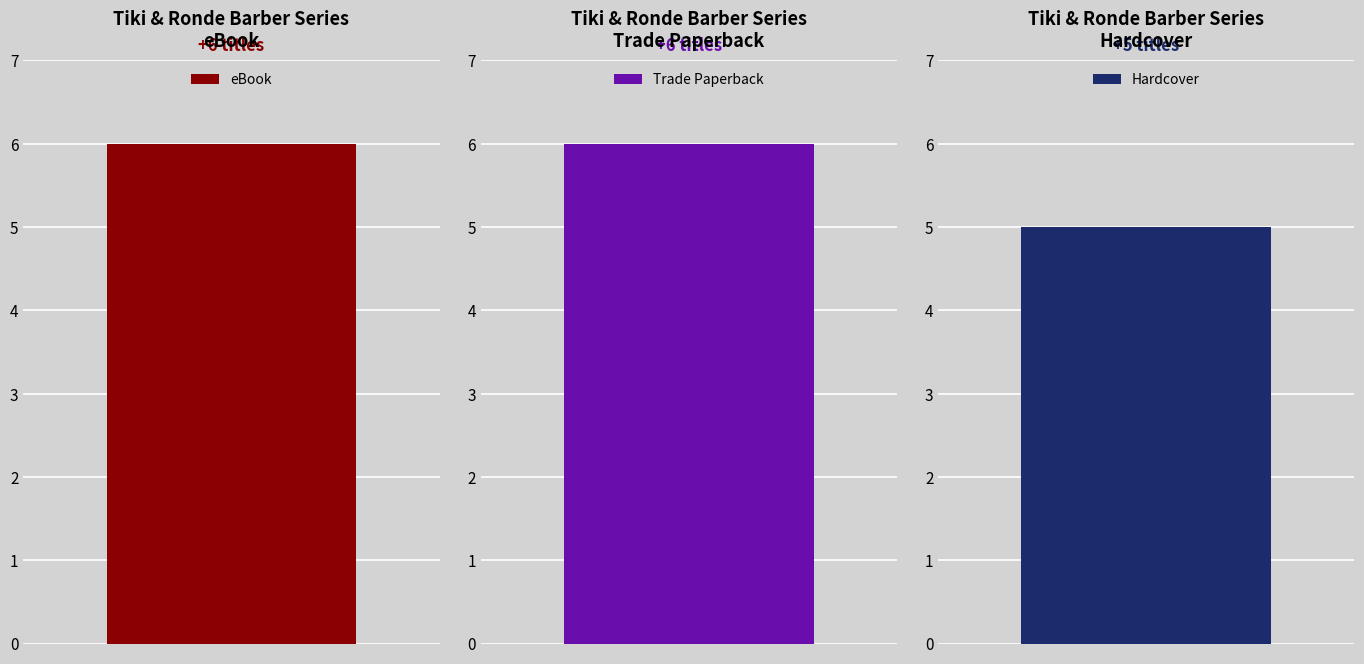

How many values are between 5 and 6?

3